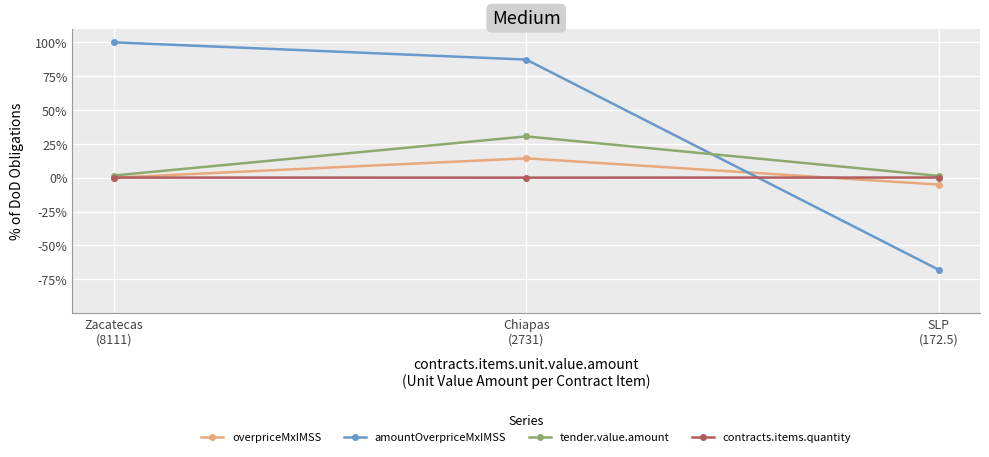

What is the label of the 1st point from the left?

Zacatecas
(8111)